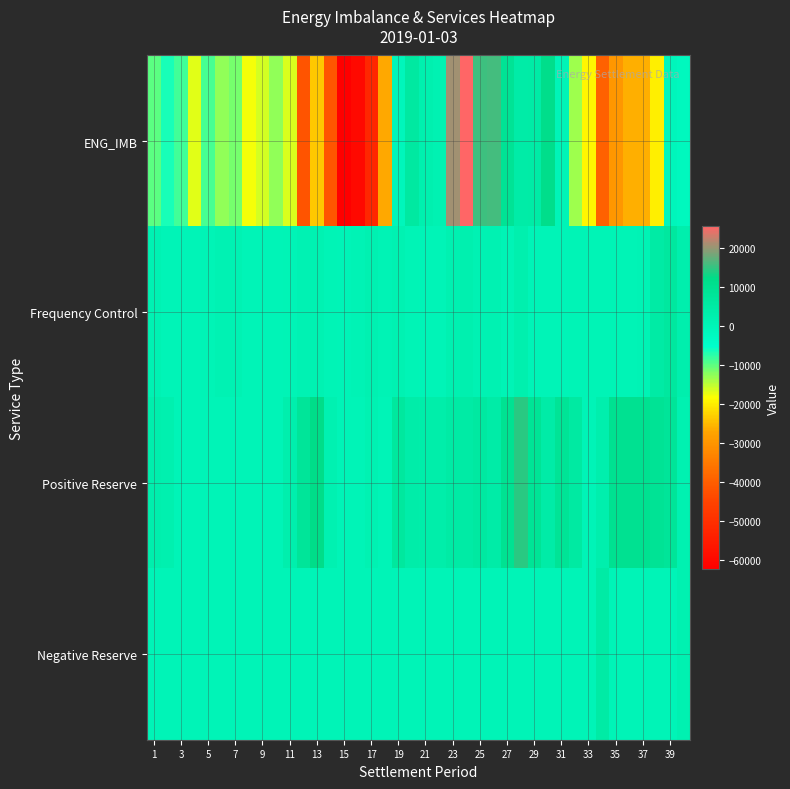

What is the minimum value shown in the chart?

-62386.8